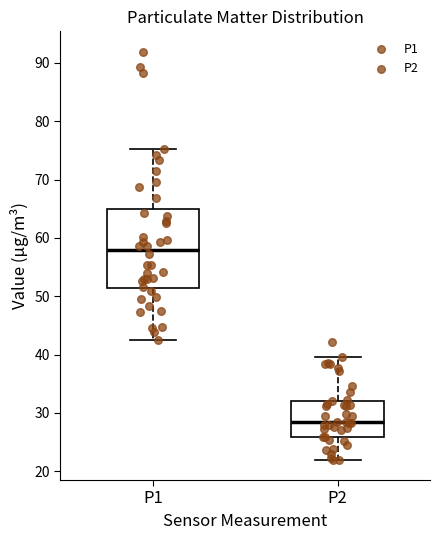

Reading left to right, transcribe this box plot: for each box, give where its median line is, the range the box spans, and where its two whiskers end, as read against the y-axis. The values are not printed on the chart, so give them approximately, as read against the axis.

P1: median 58, box 51 to 65, whiskers 43 to 75
P2: median 28, box 26 to 32, whiskers 22 to 40